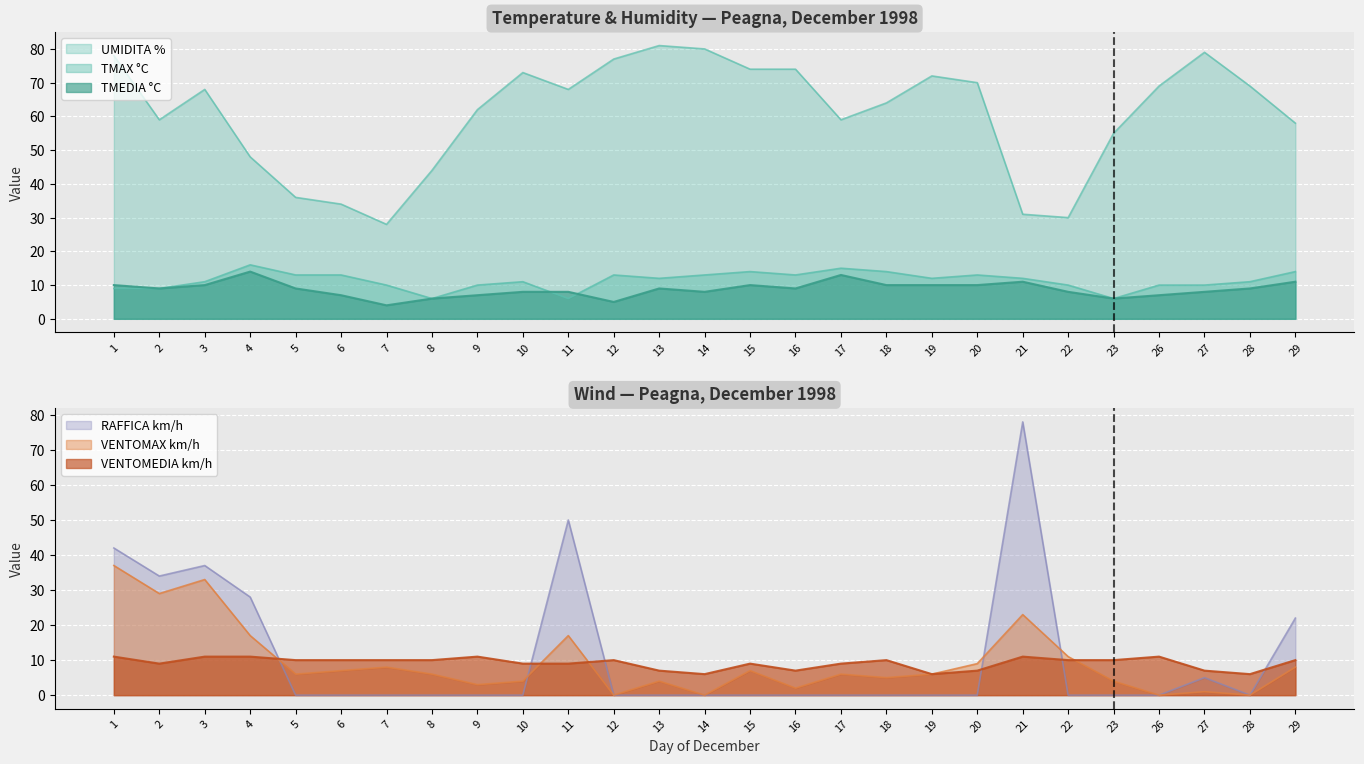

What is the difference between the VENTOMEDIA km/h values at 28 and 11?

3